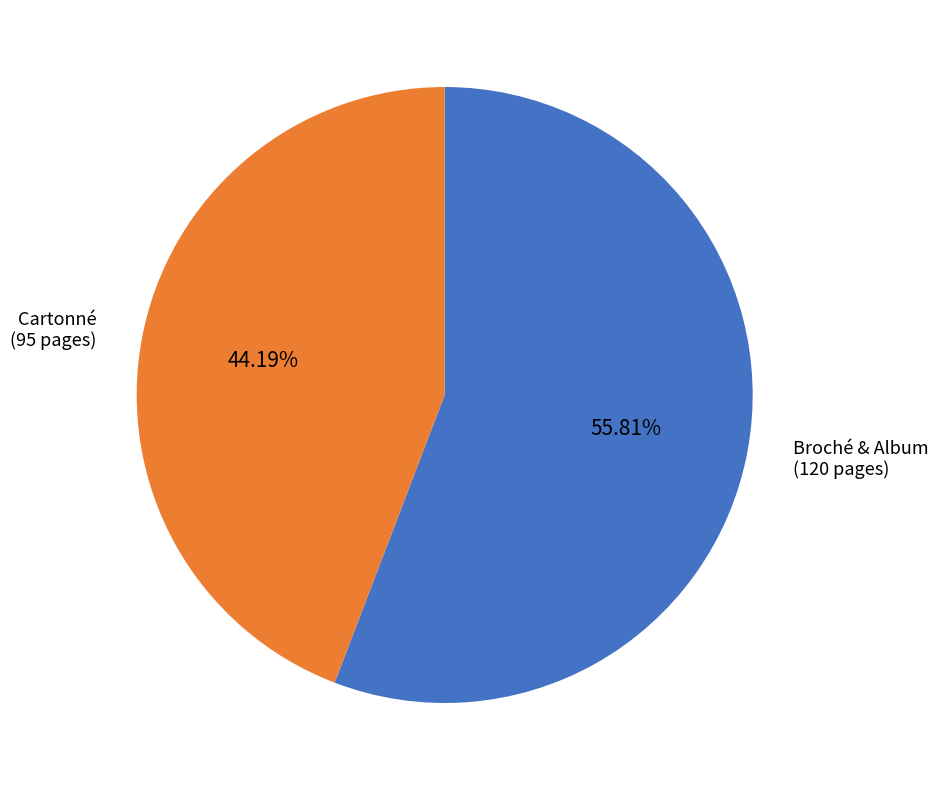

What is the smallest slice in the pie chart?

Cartonné